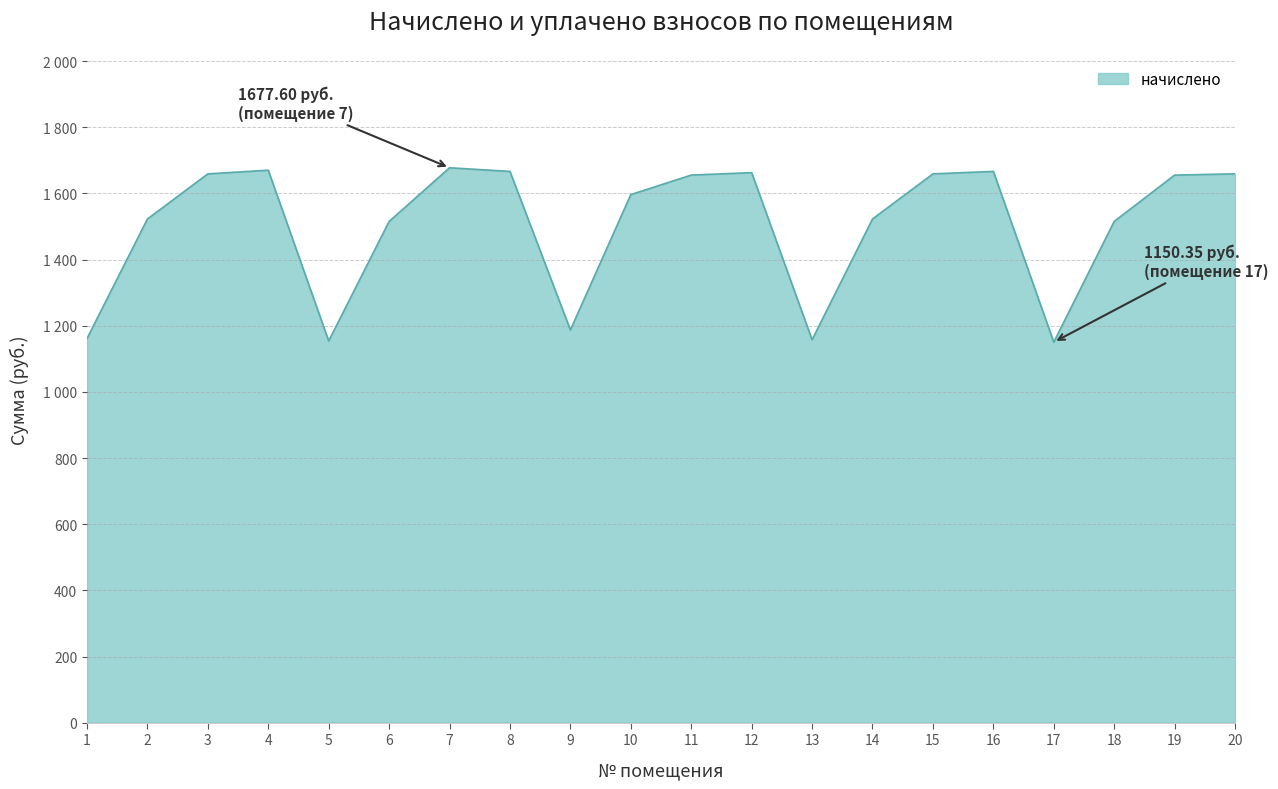

What is the minimum value shown in the chart?

1150.3